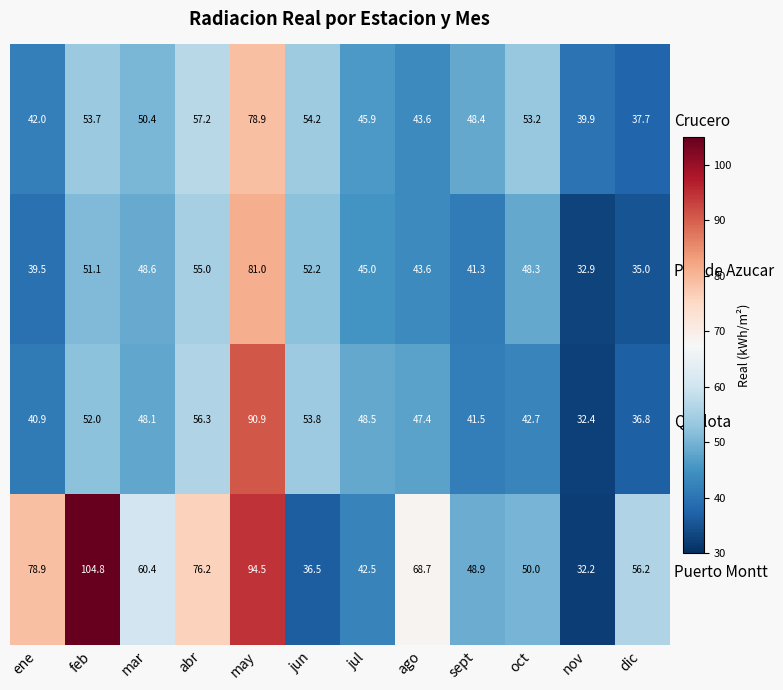

Between jun and ago, which series saw the biggest shift?

Puerto Montt